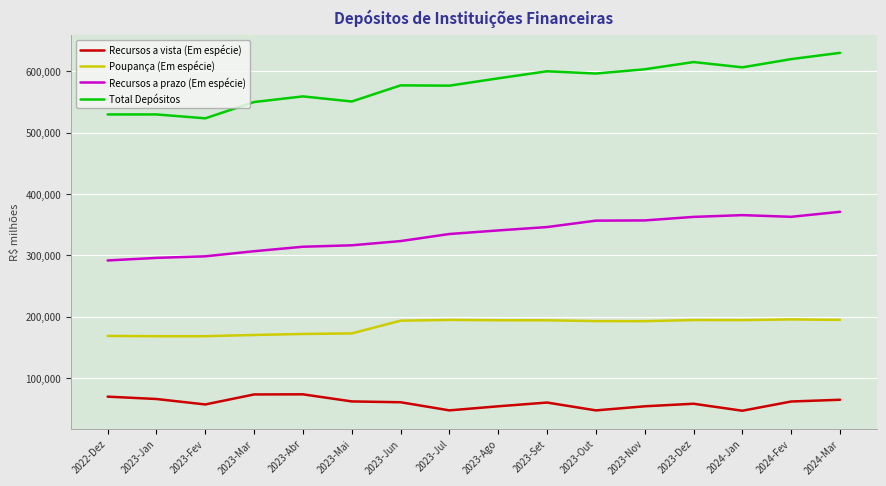

Which series has the largest total across all categories?

Total Depósitos